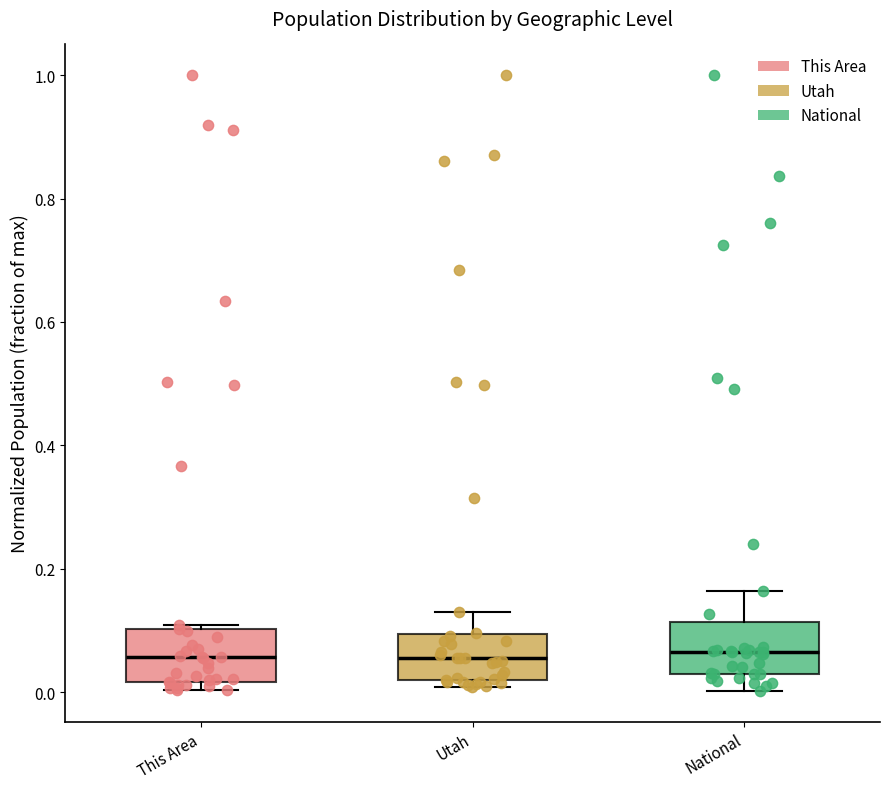

Reading left to right, transcribe this box plot: for each box, give where its median line is, the range the box spans, and where its two whiskers end, as read against the y-axis. The values are not printed on the chart, so give them approximately, as read against the axis.

This Area: median 0.06, box 0.02 to 0.10, whiskers 0.00 to 0.10 (just above the box's upper edge)
Utah: median 0.06, box 0.02 to 0.10, whiskers 0.00 to 0.12
National: median 0.06, box 0.02 to 0.12, whiskers 0.00 to 0.16